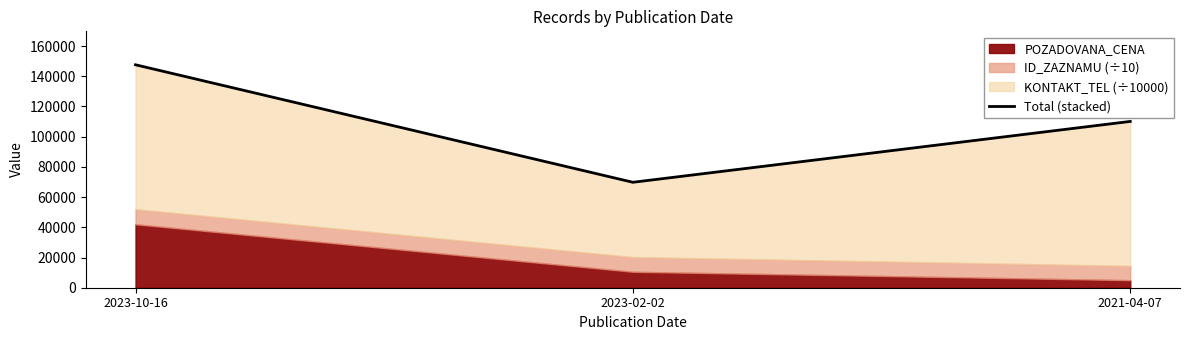

Where is the data nearest to the value 108705?

2021-04-07